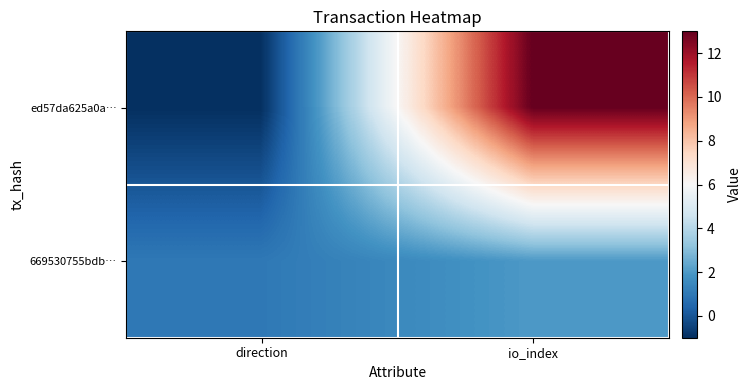

List the series in order of their overall mean, lowest first.

669530755bdb…, ed57da625a0a…